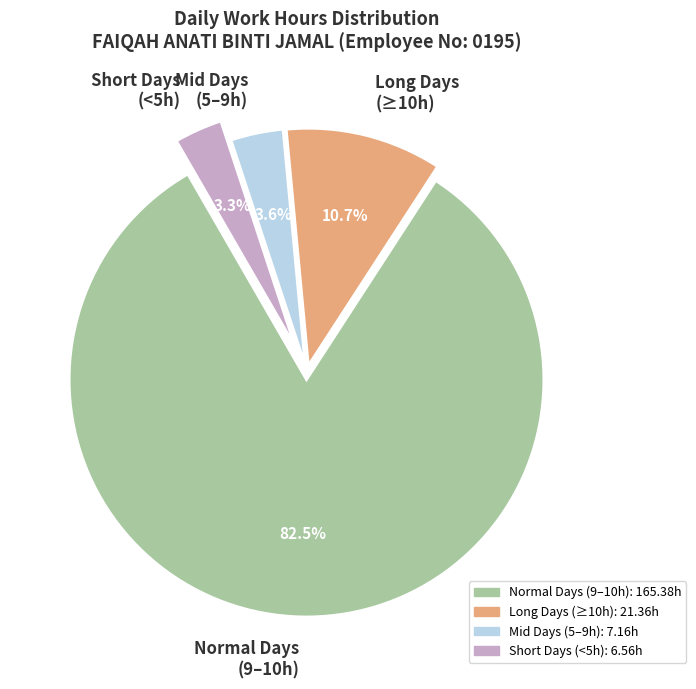

Which category has the biggest portion of the pie?

Normal Days (9–10h)